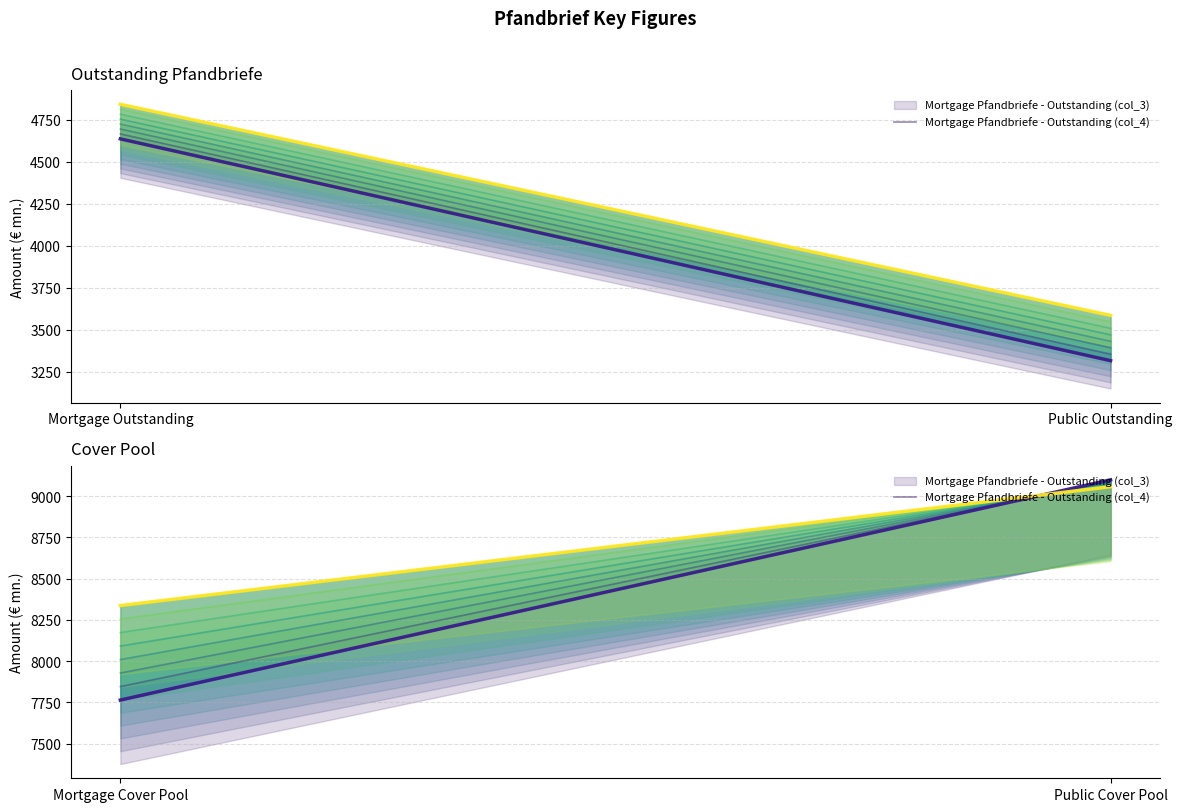

What is the label of the 1st point from the left?

Mortgage Cover Pool